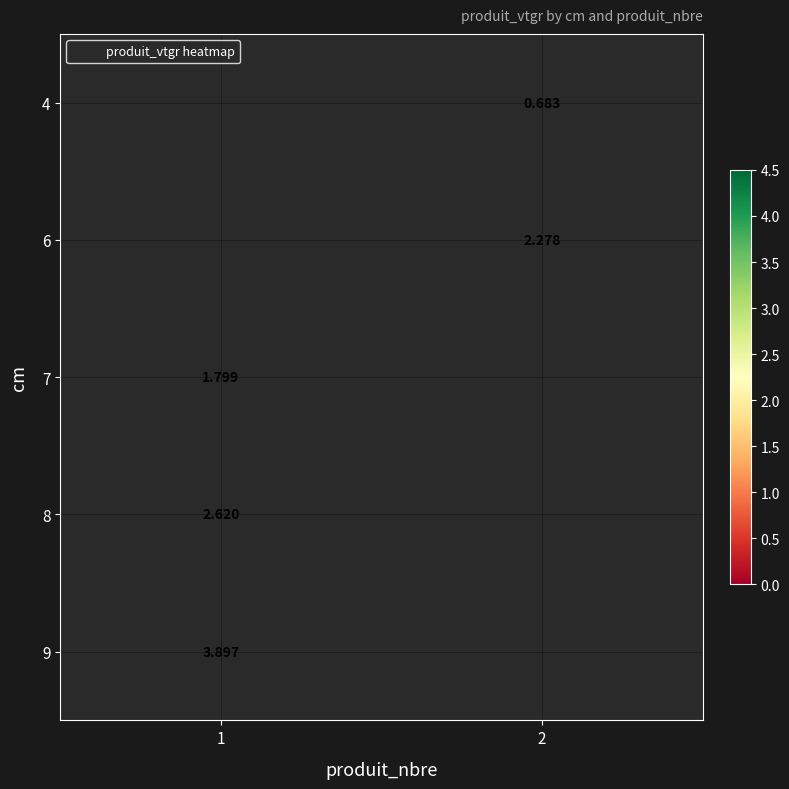

At which category does the chart reach its peak across all series?

1